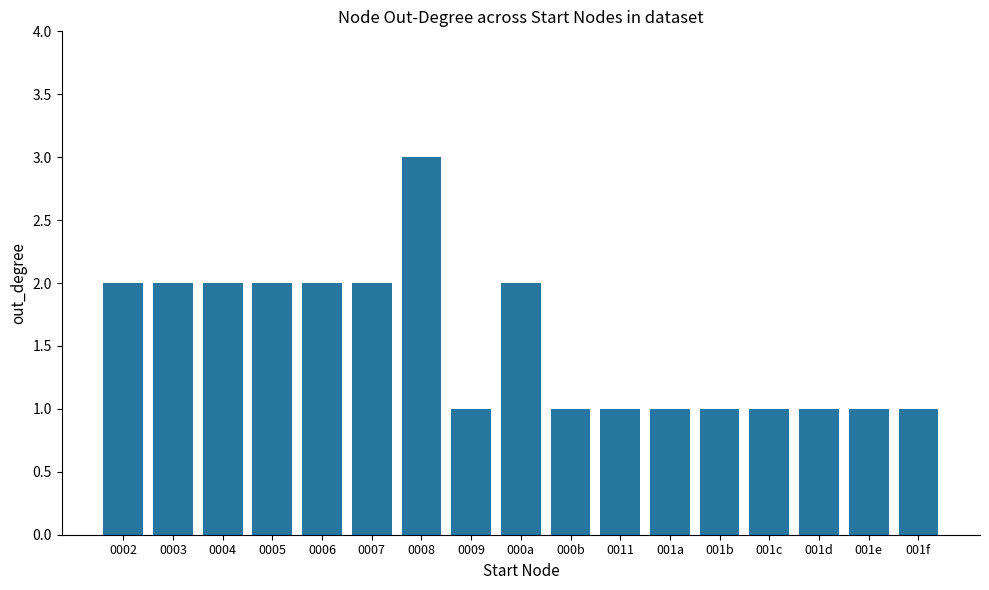

Between 0008 and 000b, which is larger?

0008